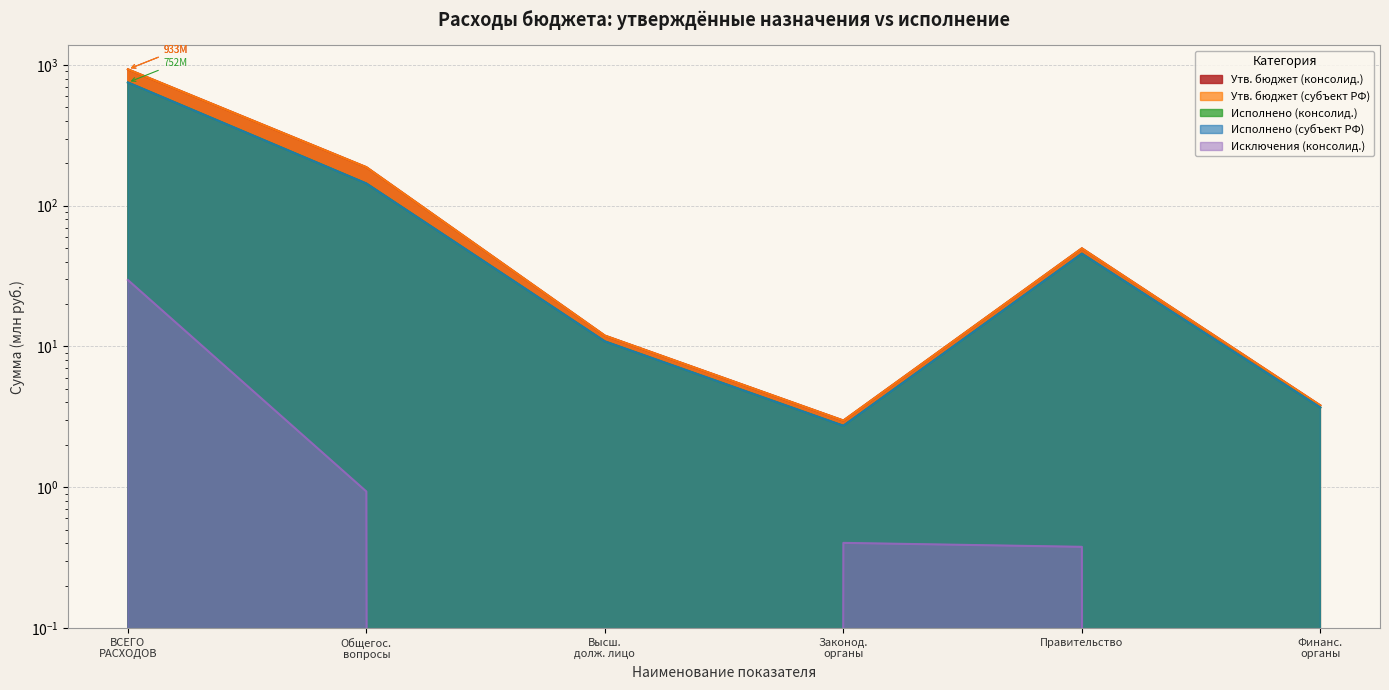

How many interior local valleys does the Утв. бюджет (субъект РФ) series have?

1